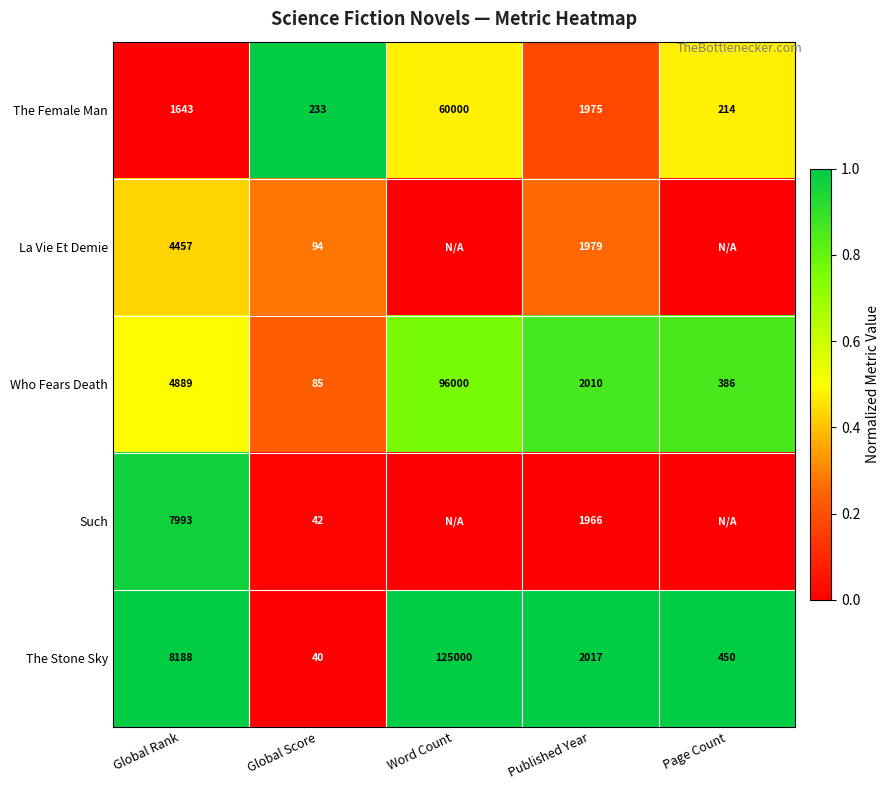

What is the total value across all series at Global Score?

494